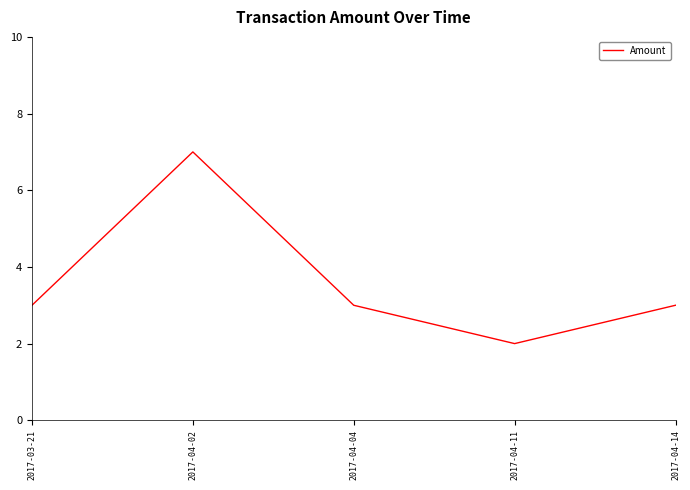

What position from the right is 2017-04-11?

2